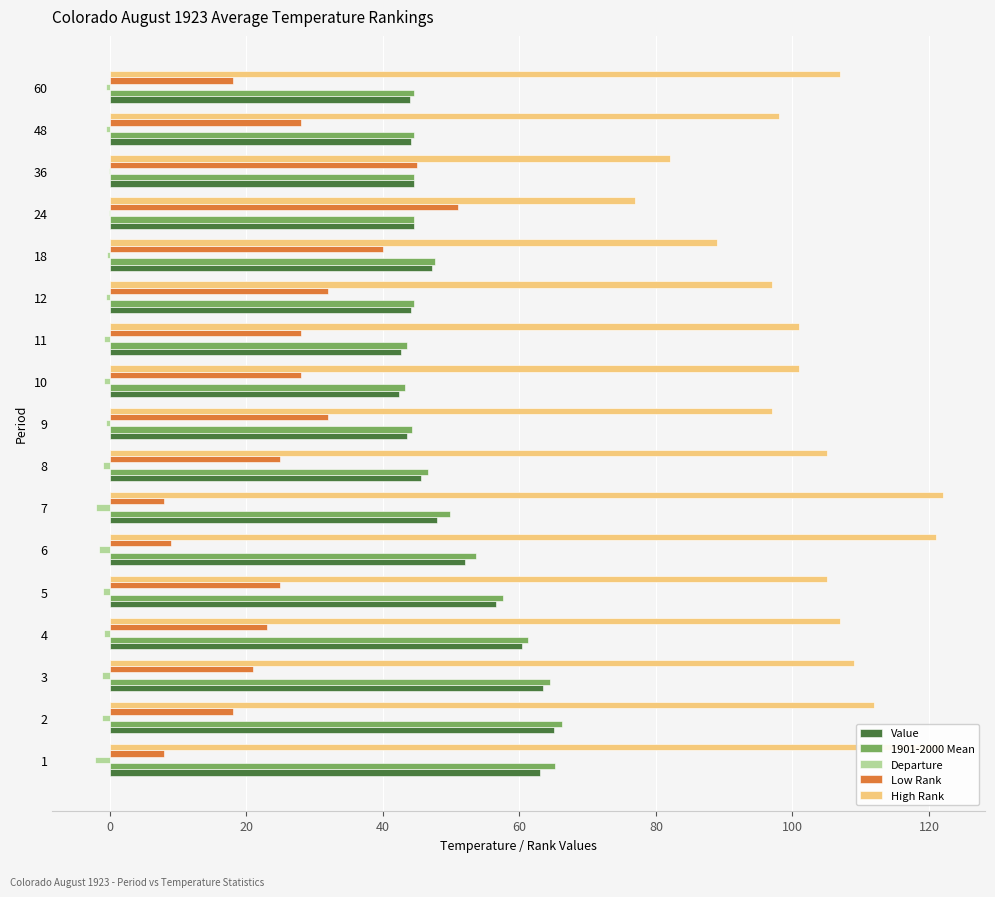

How many series are shown in this chart?

5